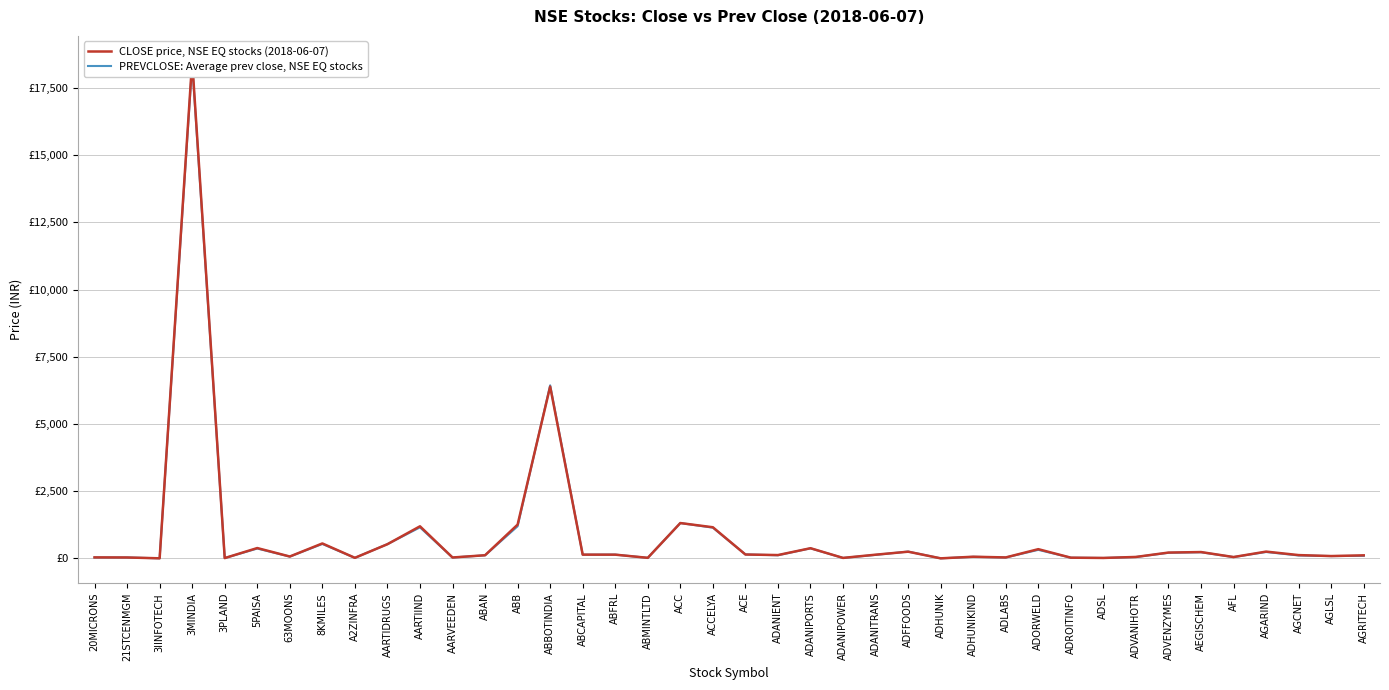

Is it true that PREVCLOSE: Average prev close, NSE EQ stocks equals 12.1 at A2ZINFRA?

False